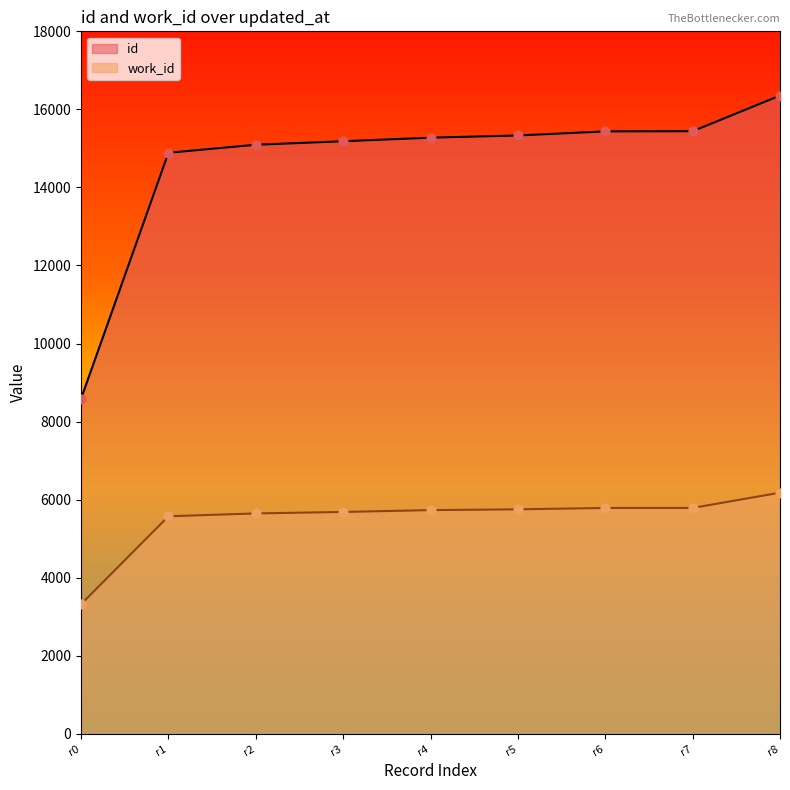

What is the total value across all series at r1?

20463